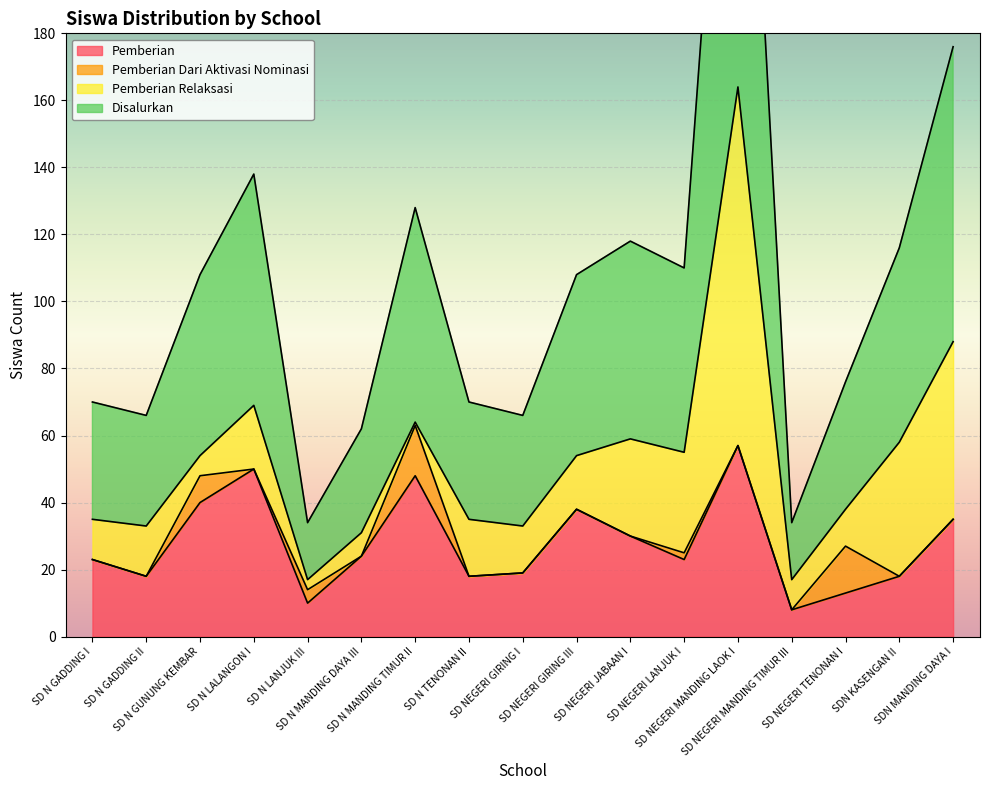

What is the maximum value for Pemberian?

57